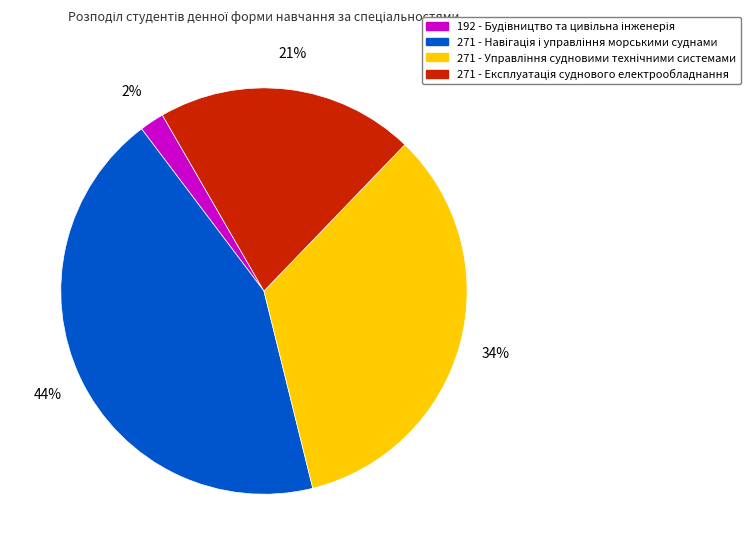

Does any single category account for the majority?

No